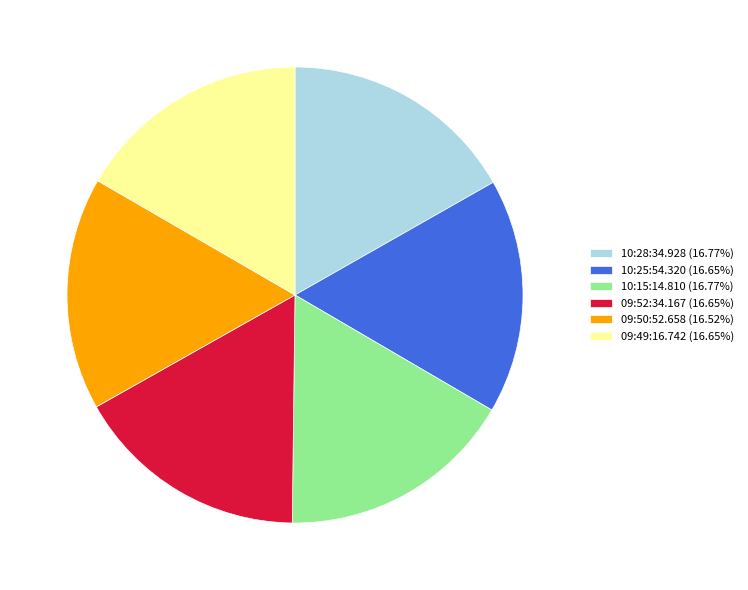

Does any single category account for the majority?

No